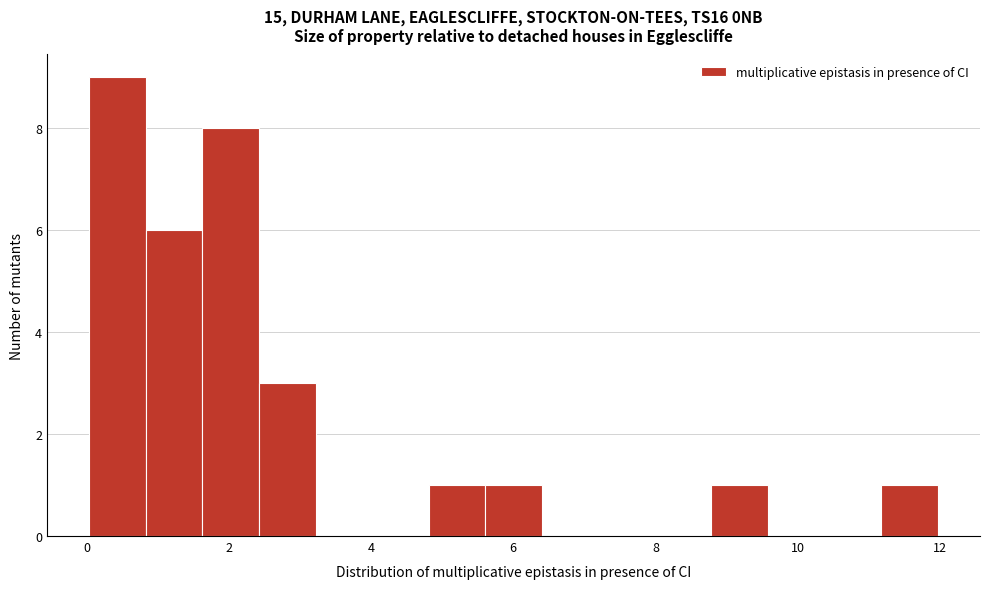

Read against the x-axis, roughly where is the centre of the tallest bar?

0.4